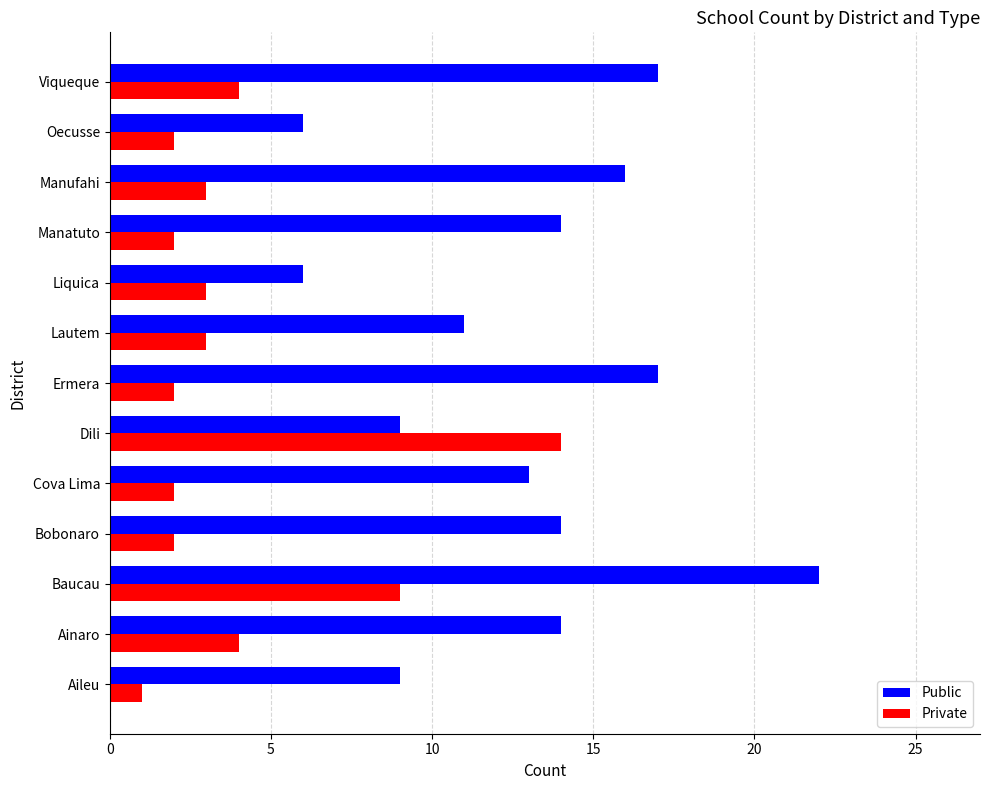

Rank the series by their average value, from highest to lowest.

Public, Private